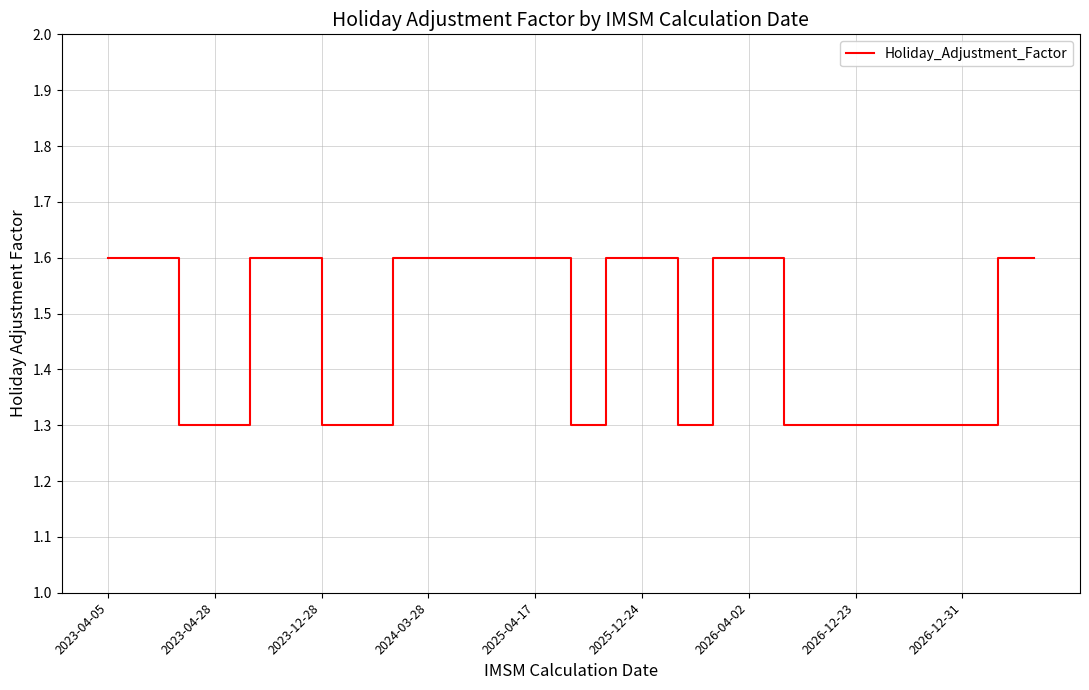

Is this an area chart (filled region under the line)?

No